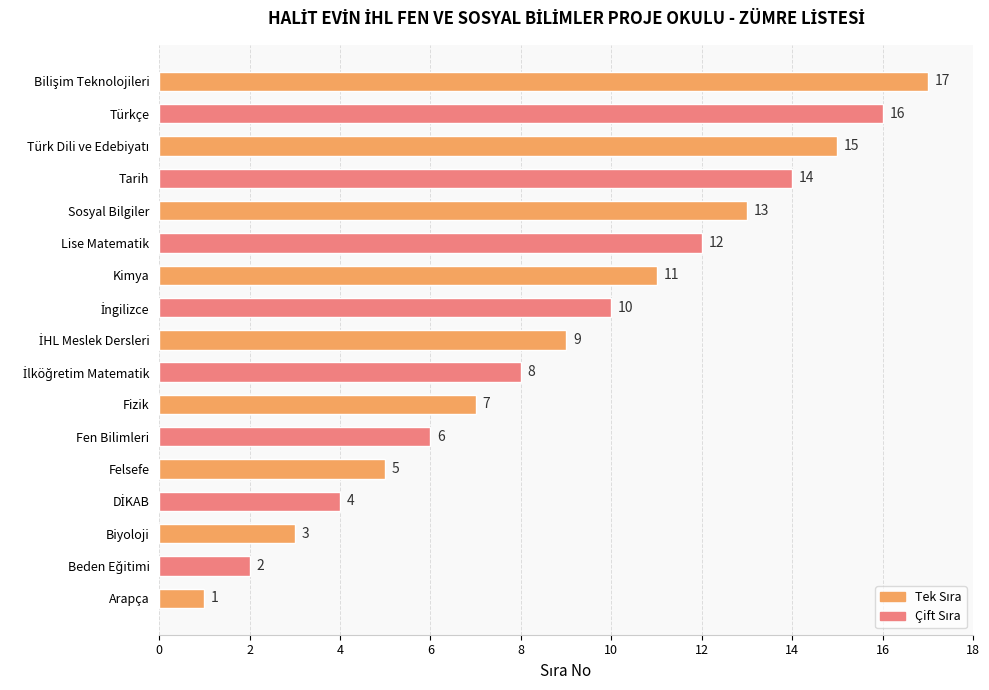

What is the maximum value shown in the chart?

17